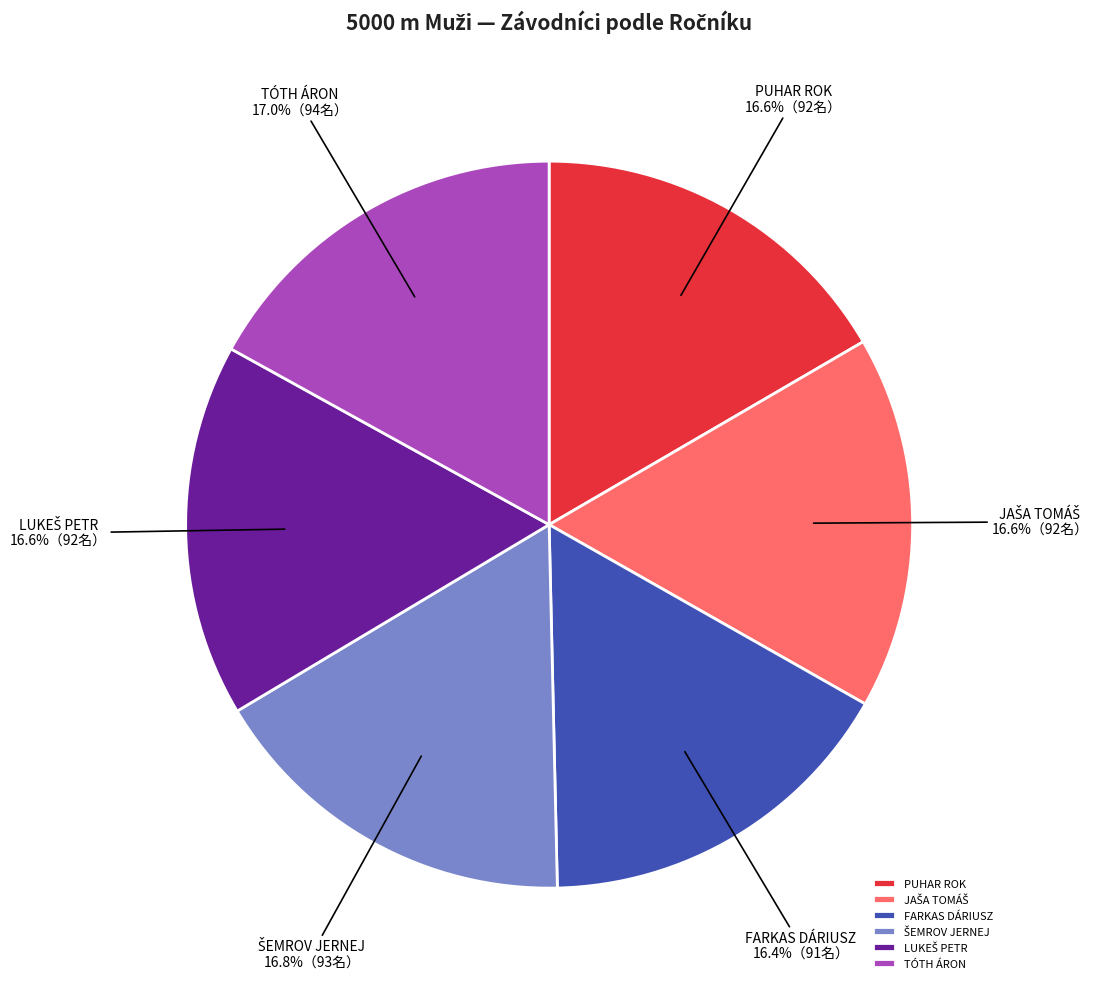

Does any single category account for the majority?

No